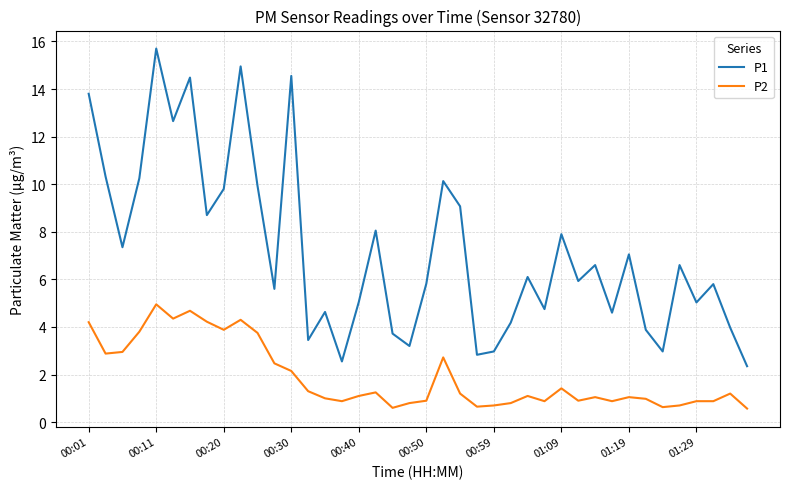

True or false: P2 and P1 cross at least once.

False